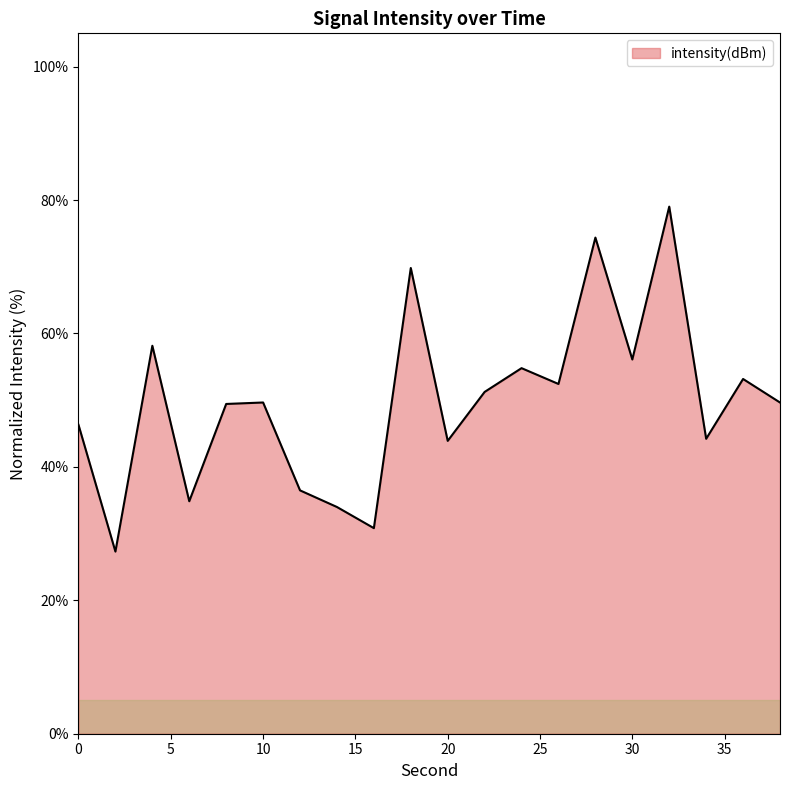

What is the average value?

49.8